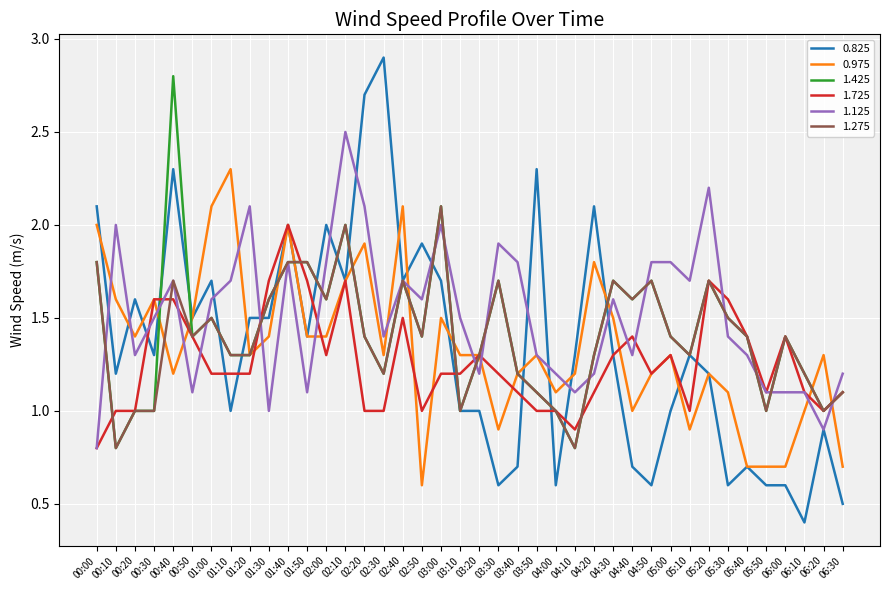

Which series has the largest range (max minus min)?

0.825